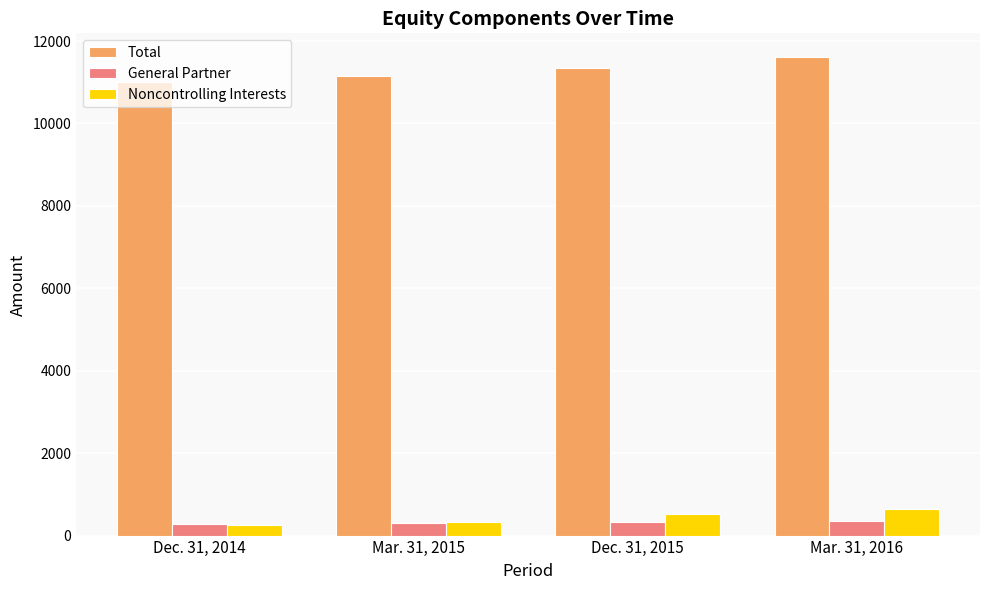

What is the label of the 2nd bar from the left?

Mar. 31, 2015